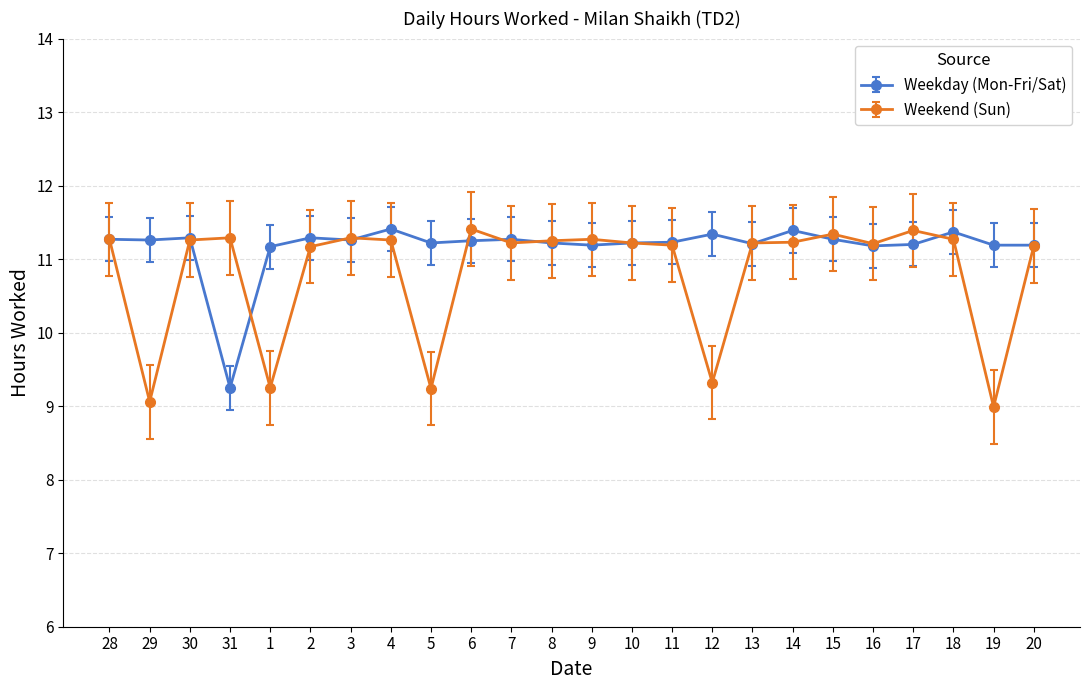

What is the difference between the Weekday (Mon-Fri/Sat) values at 4 and 2?

0.1